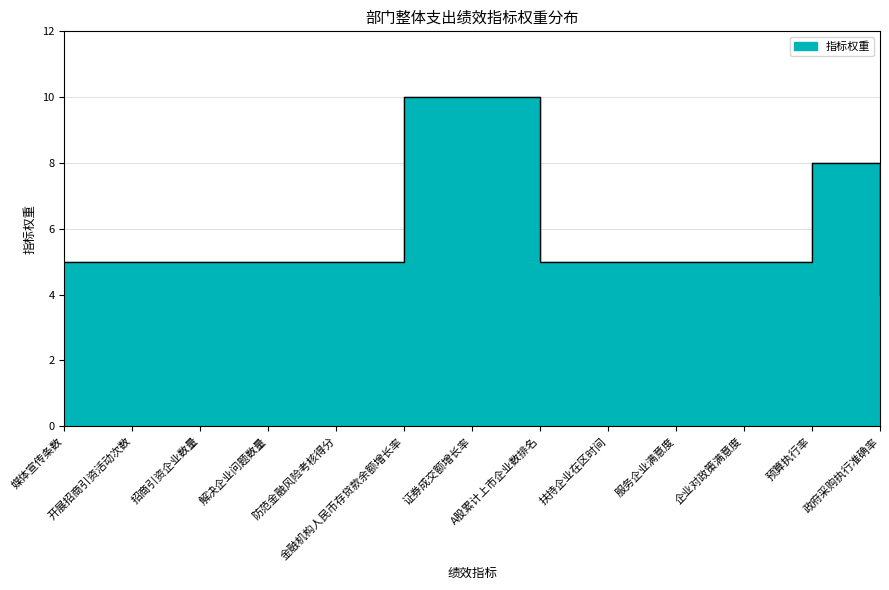

What is the greatest value displayed?

10